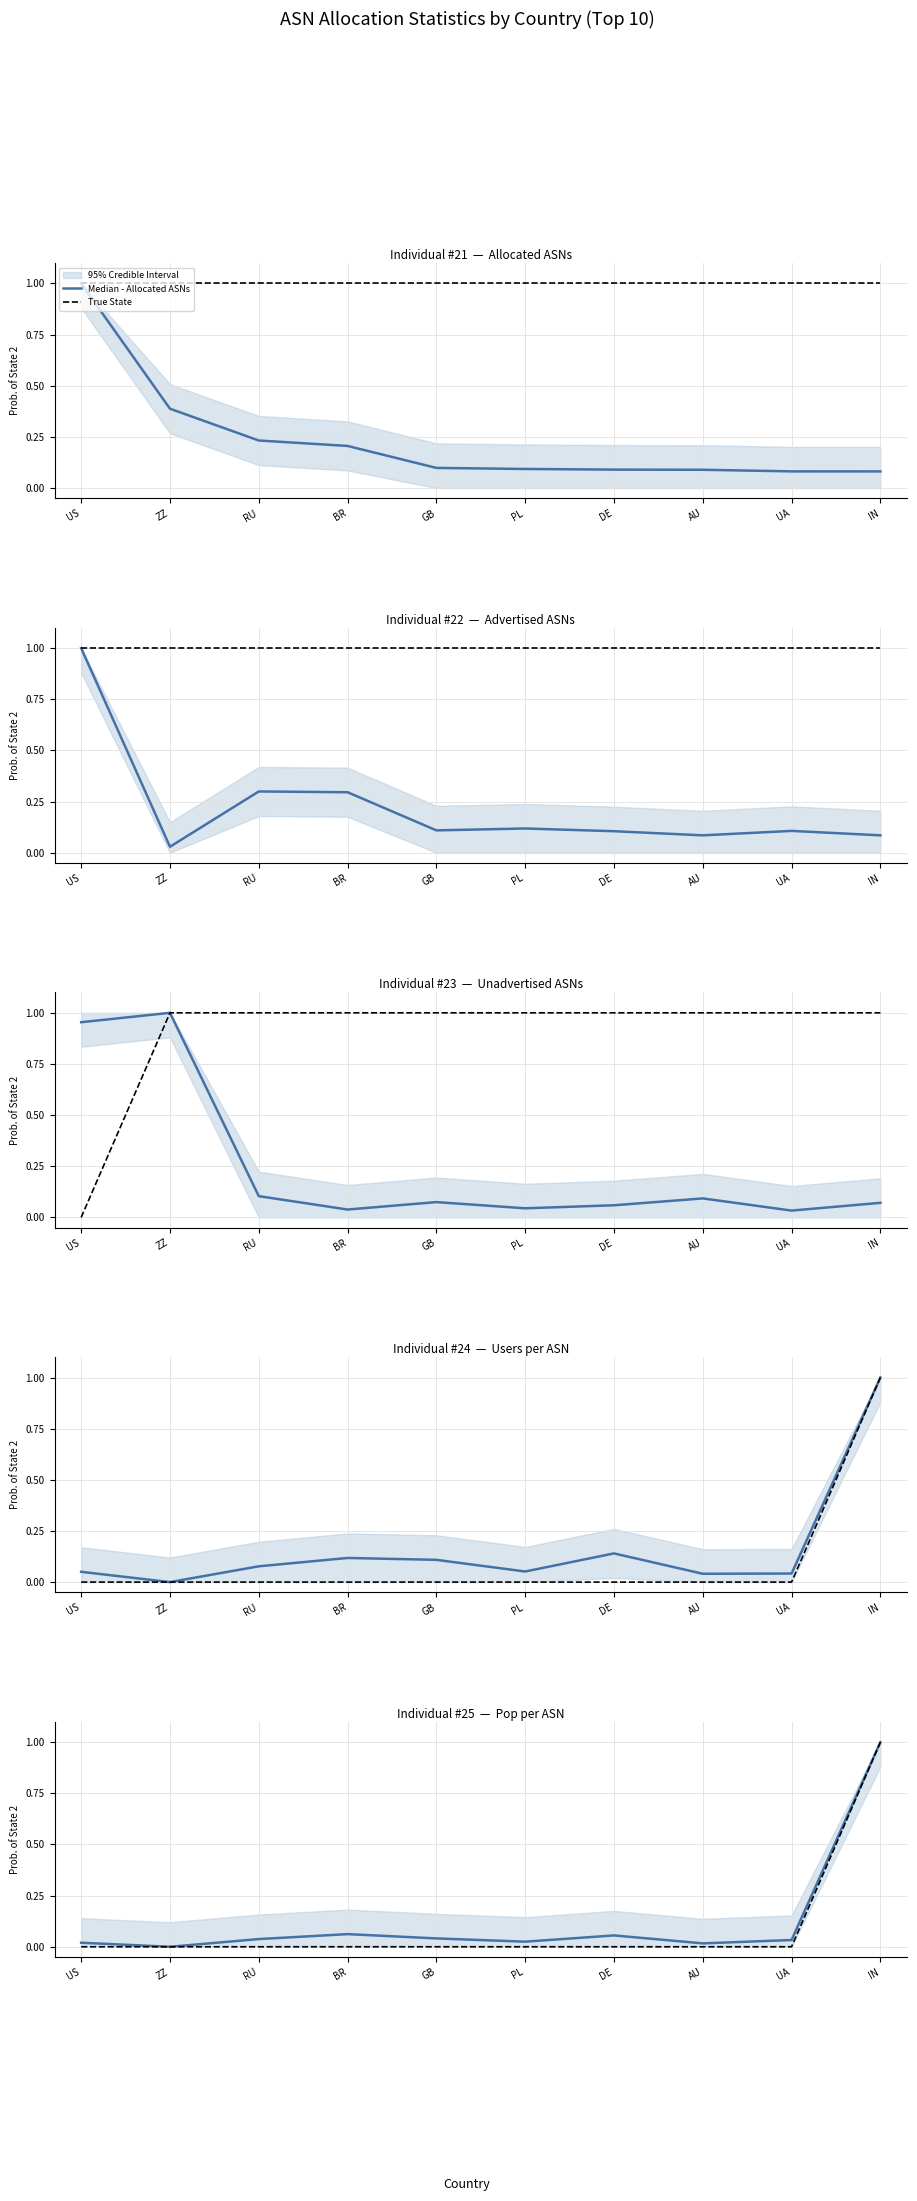

What is the value of the Median - Allocated ASNs point at the 6th from the left?

0.1